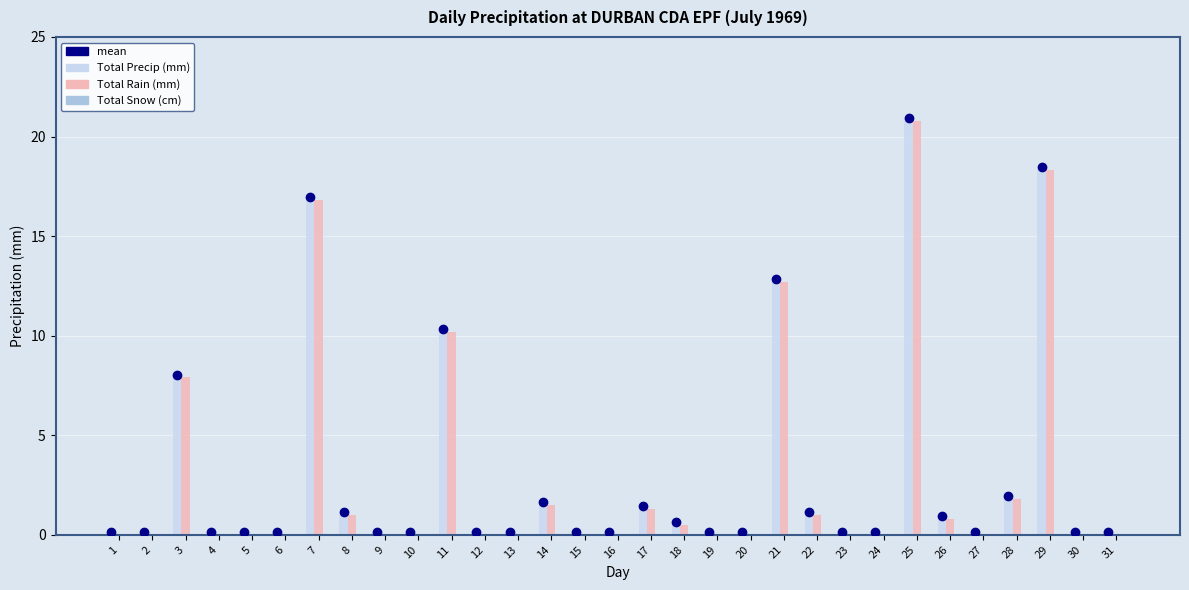

The Total Rain (mm) series shows 0.0 at 23. True or false?

True